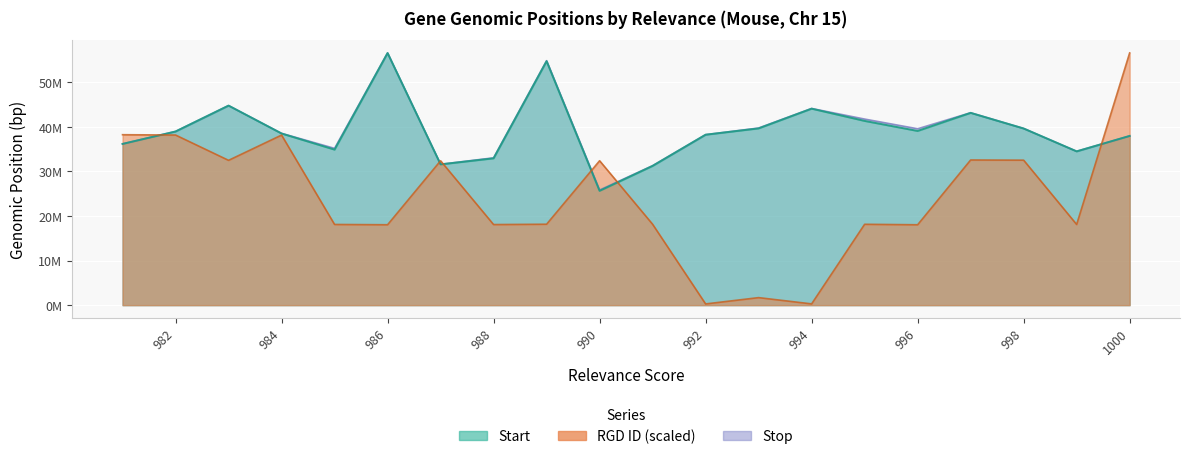

What is the maximum value shown in the chart?

56557942.0